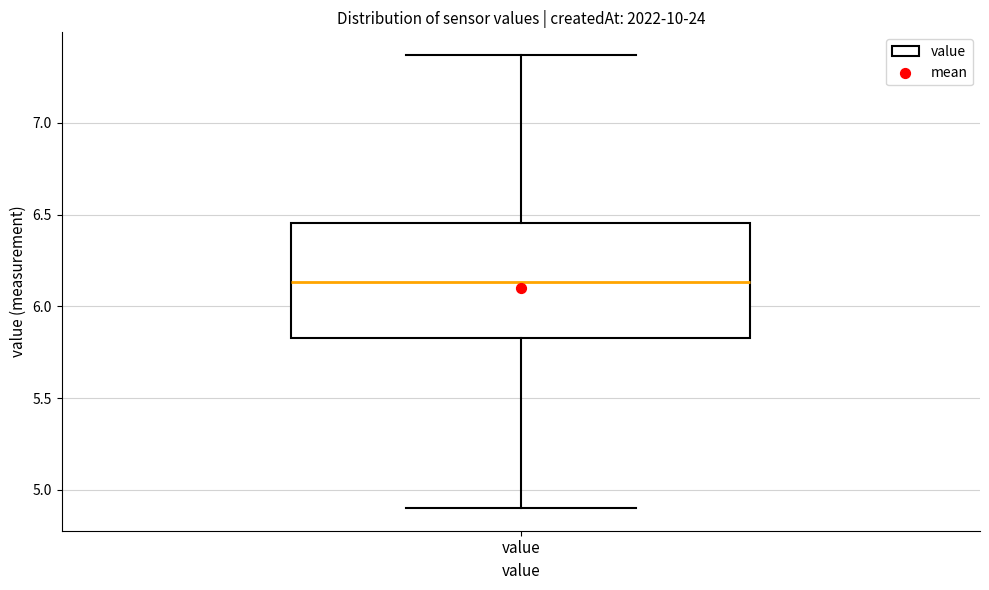

Where does the upper whisker of the box for value end on the y-axis? The values are not printed on the chart, so give them approximately, as read against the axis.

7.35